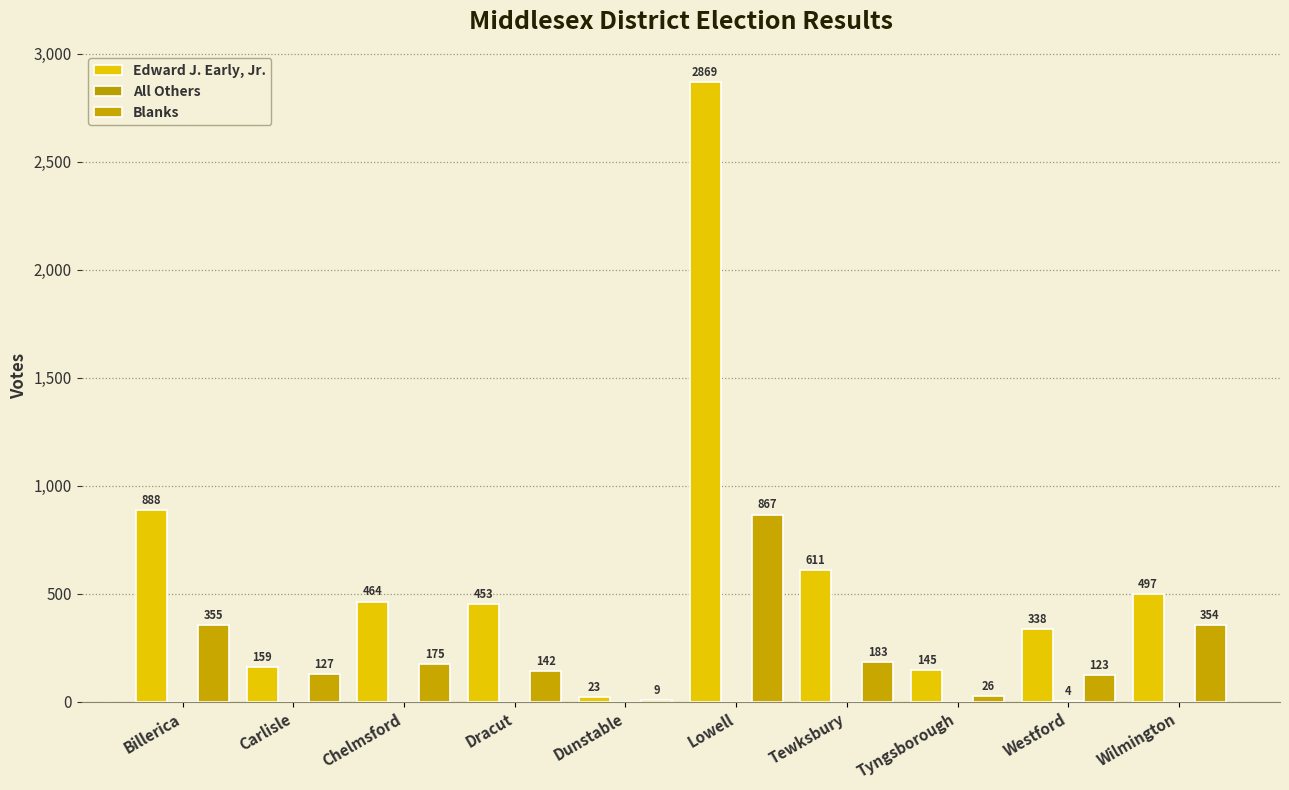

Read the Edward J. Early, Jr. value at Chelmsford, to the nearest 10.

460